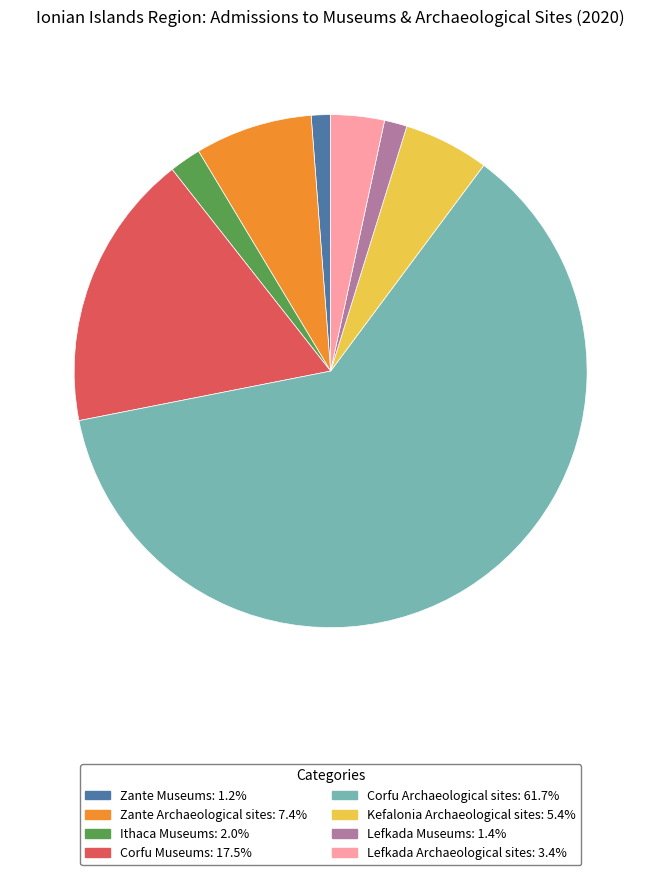

The Corfu Archaeological sites slice represents 75% of the pie. True or false?

False